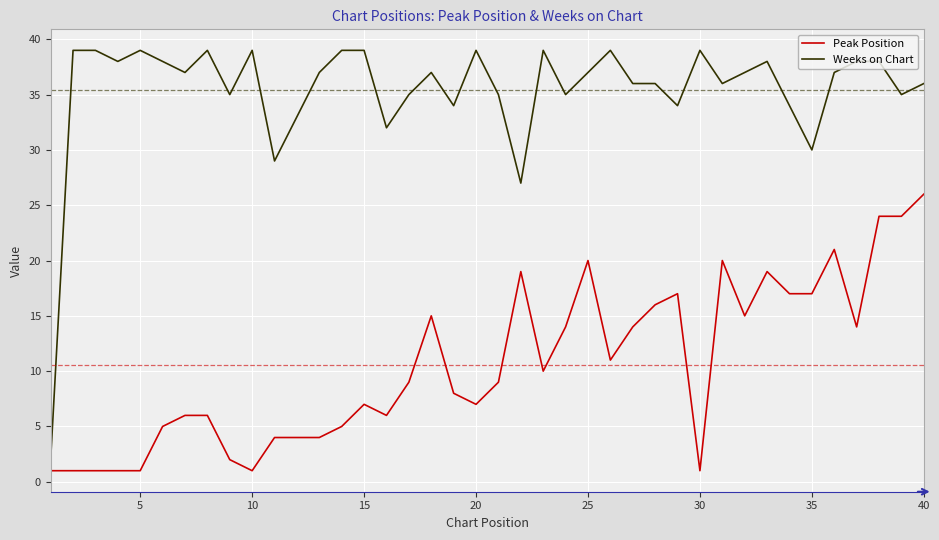

Which series has the widest spread of values?

Weeks on Chart